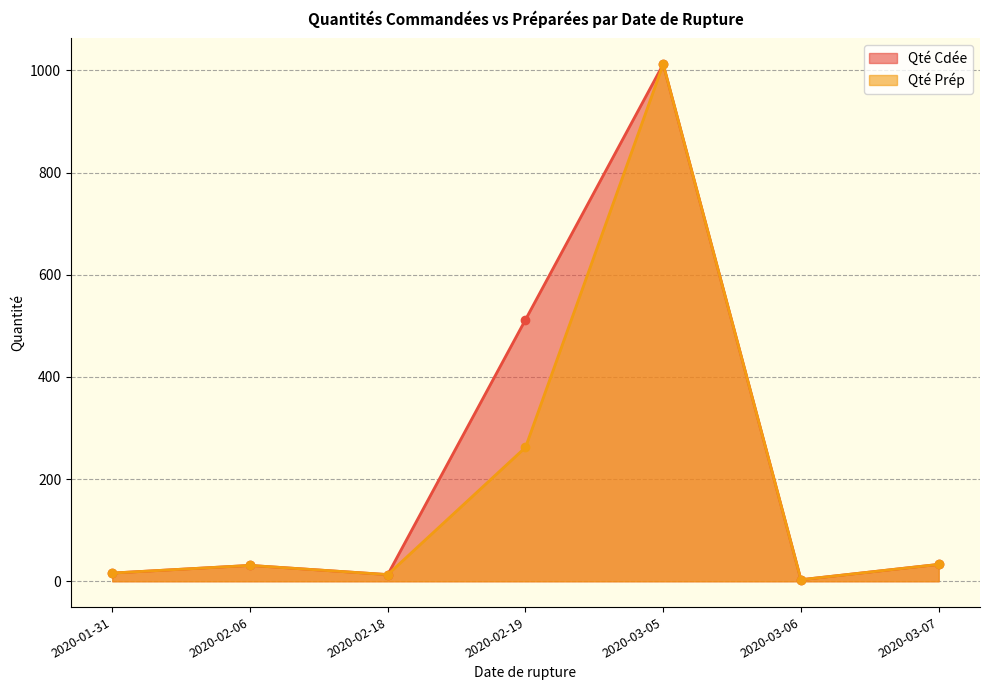

What is the lowest value of the Qté Cdée series?

3